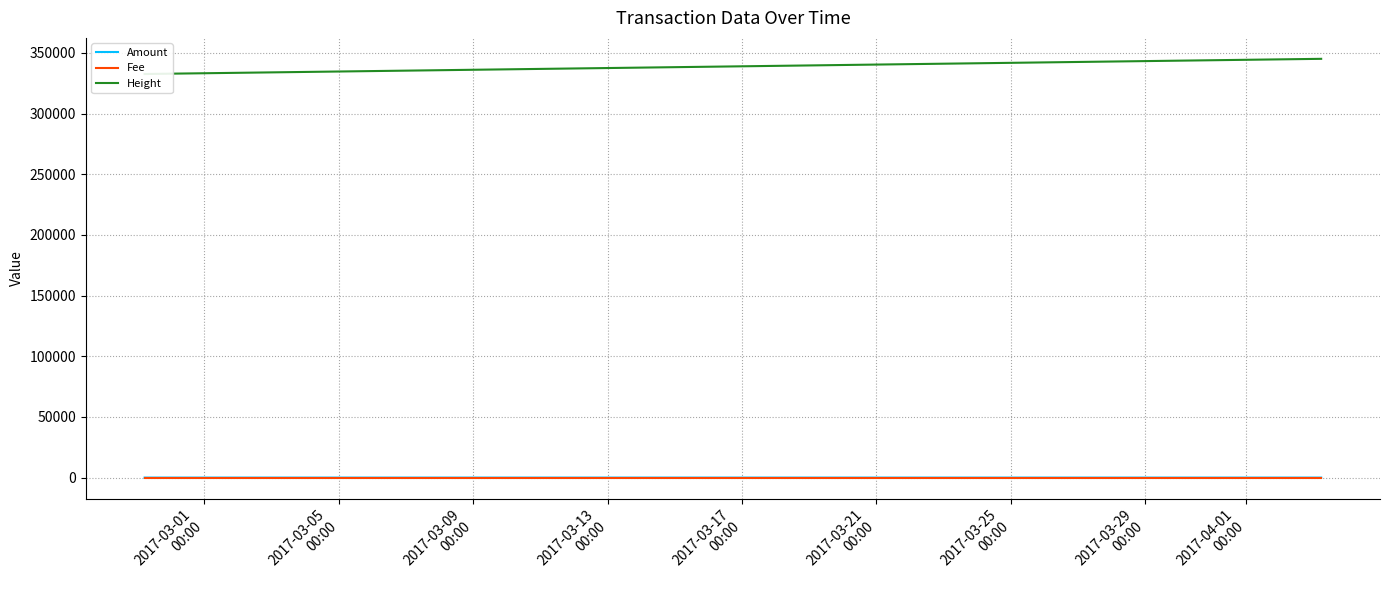

Count the number of data series in this chart.

3